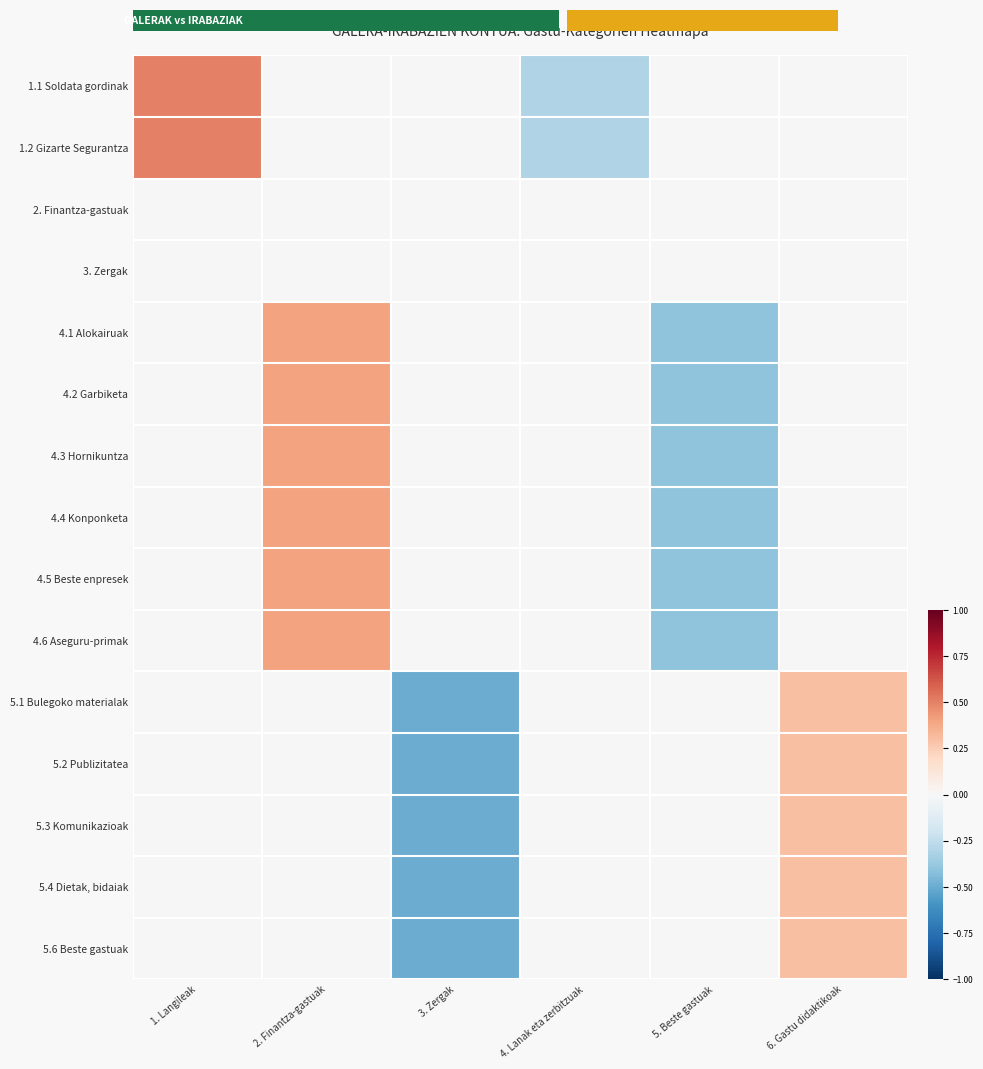

Reading left to right, extract all data points from this chart.

1.1 Soldata gordinak: 1. Langileak=0.5	2. Finantza-gastuak=0.0	3. Zergak=0.0	4. Lanak eta zerbitzuak=-0.3	5. Beste gastuak=0.0	6. Gastu didaktikoak=0.0
1.2 Gizarte Segurantza: 1. Langileak=0.5	2. Finantza-gastuak=0.0	3. Zergak=0.0	4. Lanak eta zerbitzuak=-0.3	5. Beste gastuak=0.0	6. Gastu didaktikoak=0.0
2. Finantza-gastuak: 1. Langileak=0.0	2. Finantza-gastuak=0.0	3. Zergak=0.0	4. Lanak eta zerbitzuak=0.0	5. Beste gastuak=0.0	6. Gastu didaktikoak=0.0
3. Zergak: 1. Langileak=0.0	2. Finantza-gastuak=0.0	3. Zergak=0.0	4. Lanak eta zerbitzuak=0.0	5. Beste gastuak=0.0	6. Gastu didaktikoak=0.0
4.1 Alokairuak: 1. Langileak=0.0	2. Finantza-gastuak=0.4	3. Zergak=0.0	4. Lanak eta zerbitzuak=0.0	5. Beste gastuak=-0.4	6. Gastu didaktikoak=0.0
4.2 Garbiketa: 1. Langileak=0.0	2. Finantza-gastuak=0.4	3. Zergak=0.0	4. Lanak eta zerbitzuak=0.0	5. Beste gastuak=-0.4	6. Gastu didaktikoak=0.0
4.3 Hornikuntza: 1. Langileak=0.0	2. Finantza-gastuak=0.4	3. Zergak=0.0	4. Lanak eta zerbitzuak=0.0	5. Beste gastuak=-0.4	6. Gastu didaktikoak=0.0
4.4 Konponketa: 1. Langileak=0.0	2. Finantza-gastuak=0.4	3. Zergak=0.0	4. Lanak eta zerbitzuak=0.0	5. Beste gastuak=-0.4	6. Gastu didaktikoak=0.0
4.5 Beste enpresek: 1. Langileak=0.0	2. Finantza-gastuak=0.4	3. Zergak=0.0	4. Lanak eta zerbitzuak=0.0	5. Beste gastuak=-0.4	6. Gastu didaktikoak=0.0
4.6 Aseguru-primak: 1. Langileak=0.0	2. Finantza-gastuak=0.4	3. Zergak=0.0	4. Lanak eta zerbitzuak=0.0	5. Beste gastuak=-0.4	6. Gastu didaktikoak=0.0
5.1 Bulegoko materialak: 1. Langileak=0.0	2. Finantza-gastuak=0.0	3. Zergak=-0.5	4. Lanak eta zerbitzuak=0.0	5. Beste gastuak=0.0	6. Gastu didaktikoak=0.3
5.2 Publizitatea: 1. Langileak=0.0	2. Finantza-gastuak=0.0	3. Zergak=-0.5	4. Lanak eta zerbitzuak=0.0	5. Beste gastuak=0.0	6. Gastu didaktikoak=0.3
5.3 Komunikazioak: 1. Langileak=0.0	2. Finantza-gastuak=0.0	3. Zergak=-0.5	4. Lanak eta zerbitzuak=0.0	5. Beste gastuak=0.0	6. Gastu didaktikoak=0.3
5.4 Dietak, bidaiak: 1. Langileak=0.0	2. Finantza-gastuak=0.0	3. Zergak=-0.5	4. Lanak eta zerbitzuak=0.0	5. Beste gastuak=0.0	6. Gastu didaktikoak=0.3
5.6 Beste gastuak: 1. Langileak=0.0	2. Finantza-gastuak=0.0	3. Zergak=-0.5	4. Lanak eta zerbitzuak=0.0	5. Beste gastuak=0.0	6. Gastu didaktikoak=0.3